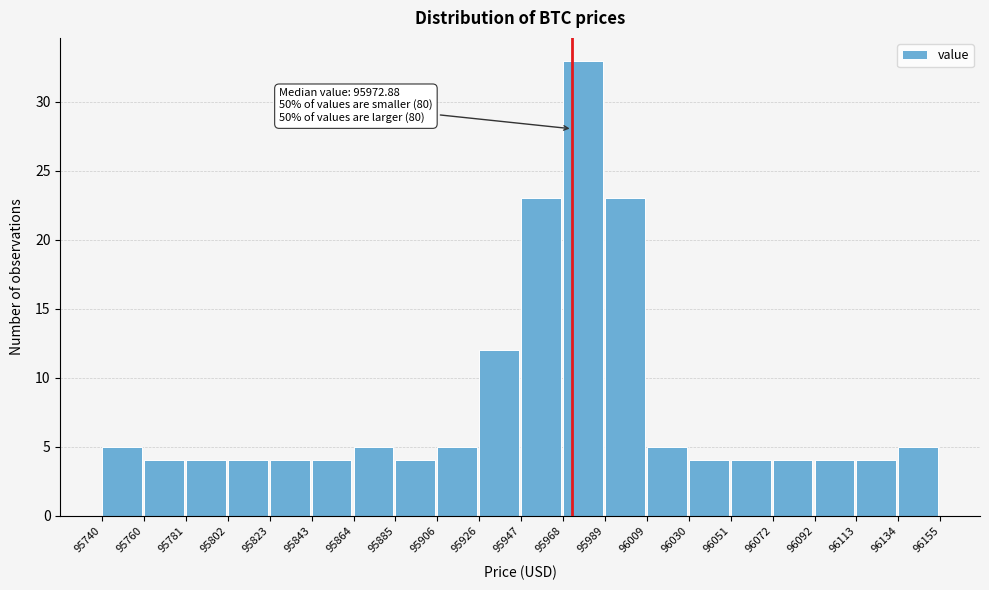

Over which range of the x-axis is the bar tallest?

95968 to 95989